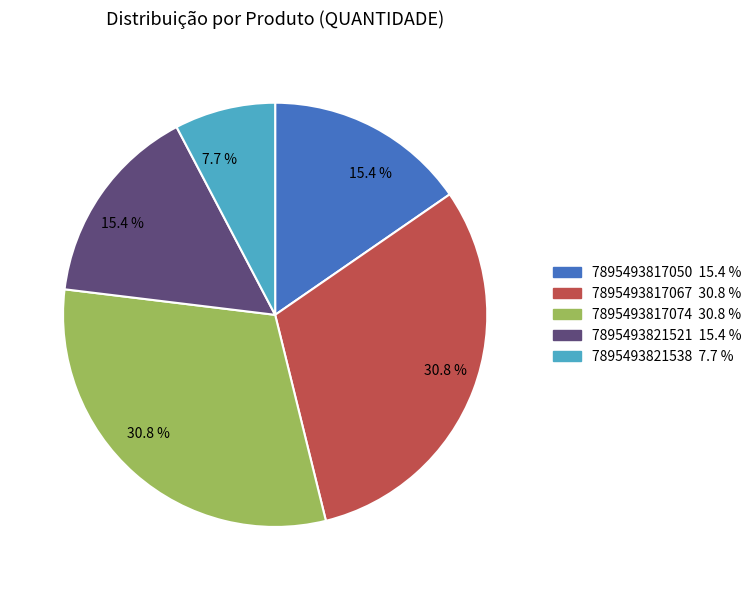

Does 7895493817050 represent more than half of the total?

No